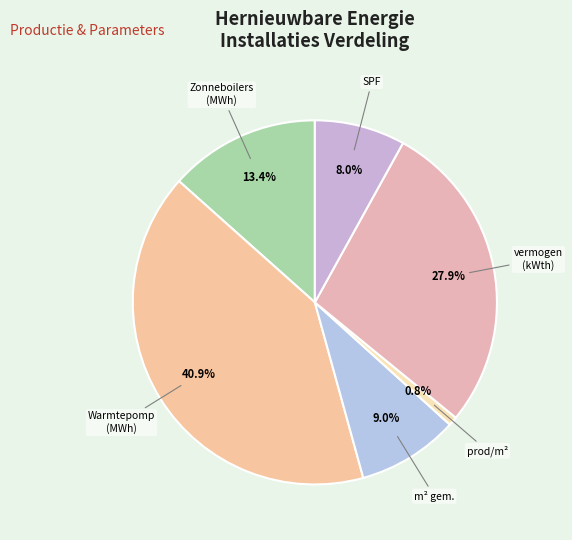

To the nearest percent, what is the average slice percentage?

17%